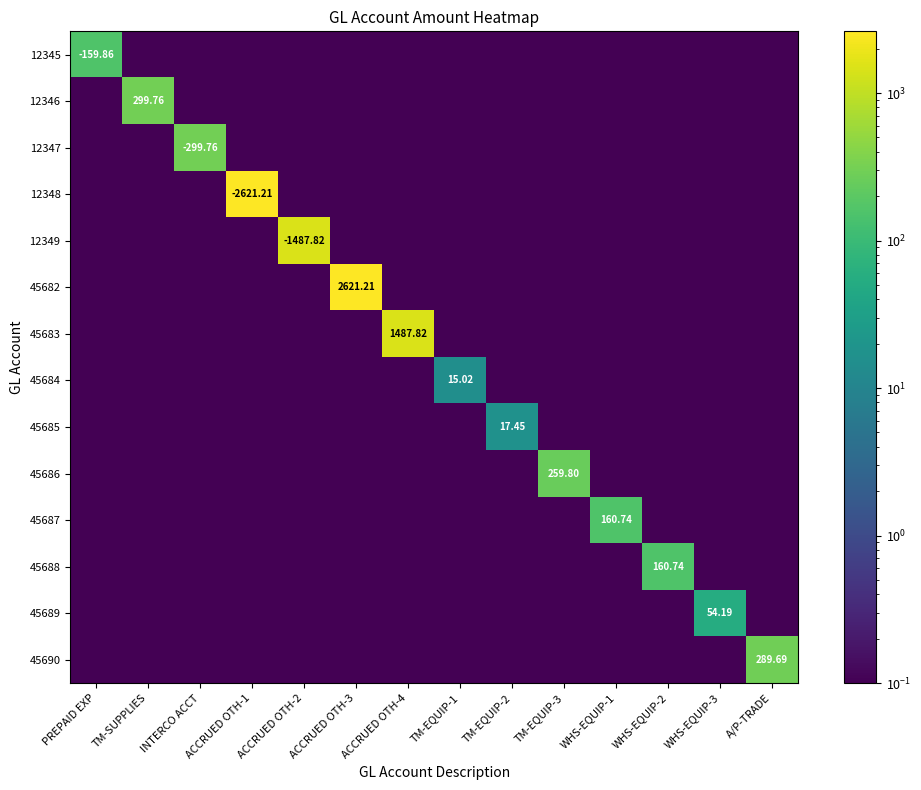

What is the difference between the highest and lowest values at A/P-TRADE?

289.6